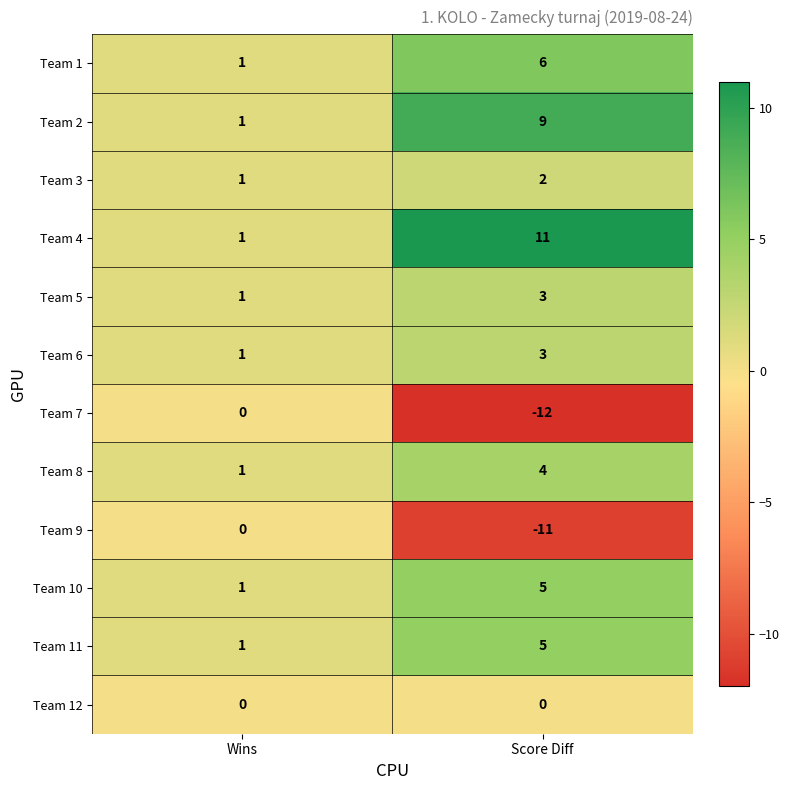

What is the spread (max minus min) of values at Wins?

1